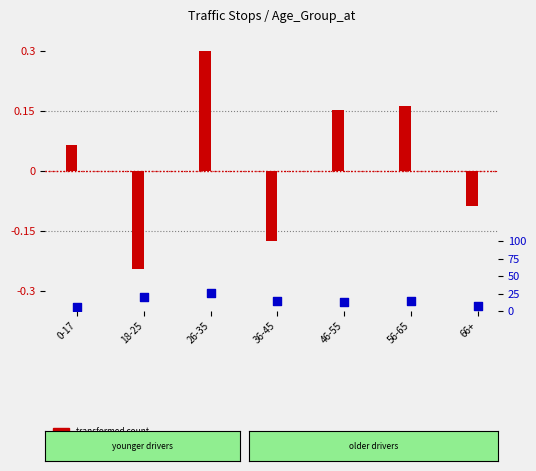

At which category is the sum across all series the highest?

26-35